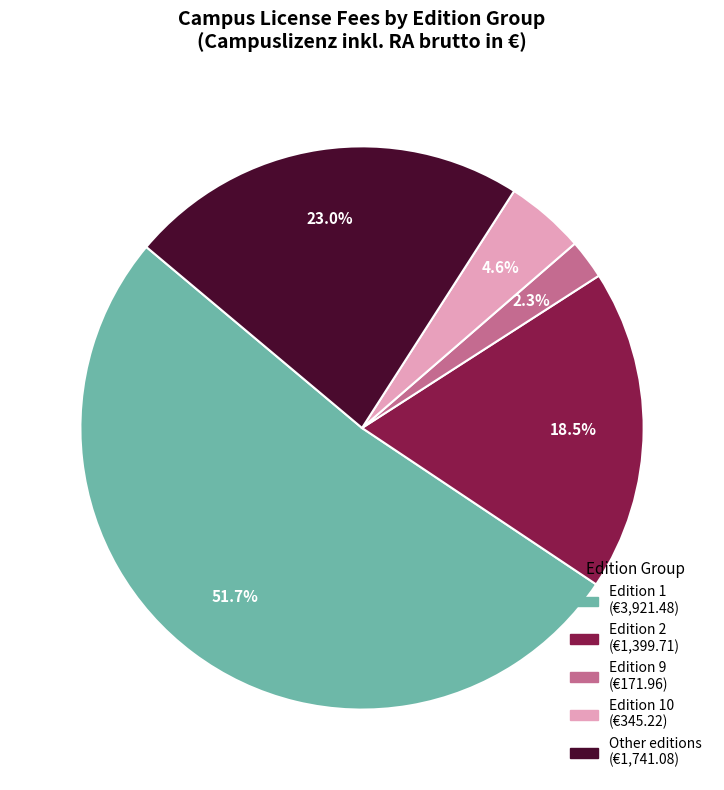

Is there a majority slice in this chart?

Yes